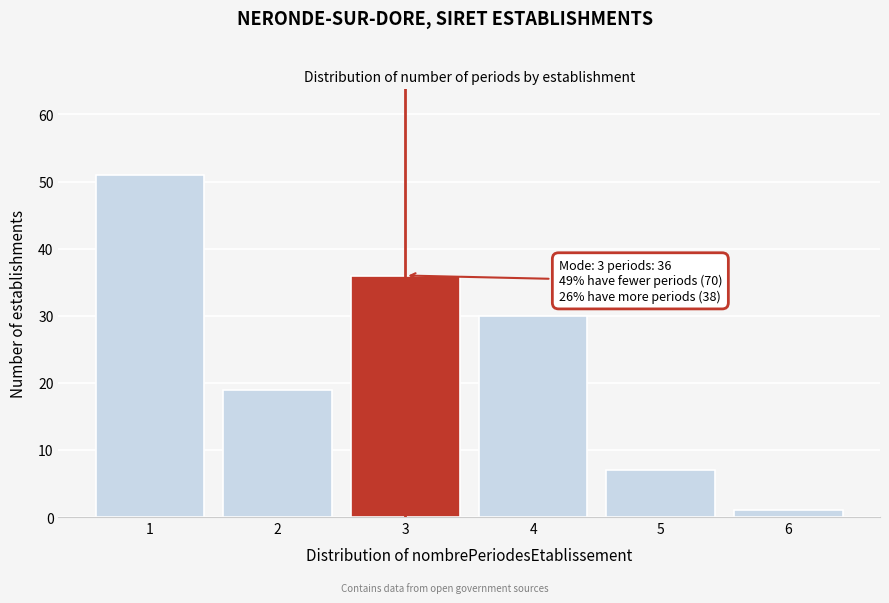

Reading left to right, what are all the values shown in this chart?

1=51	2=19	3=36	4=30	5=7	6=1